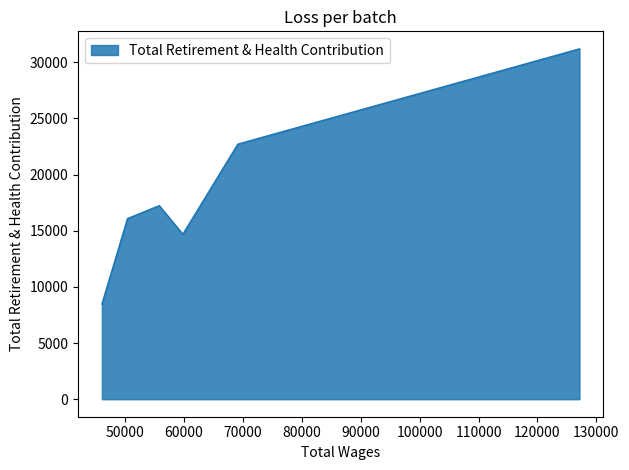

How many points are lower than both their immediate neighbors (excluding endpoints)?

1